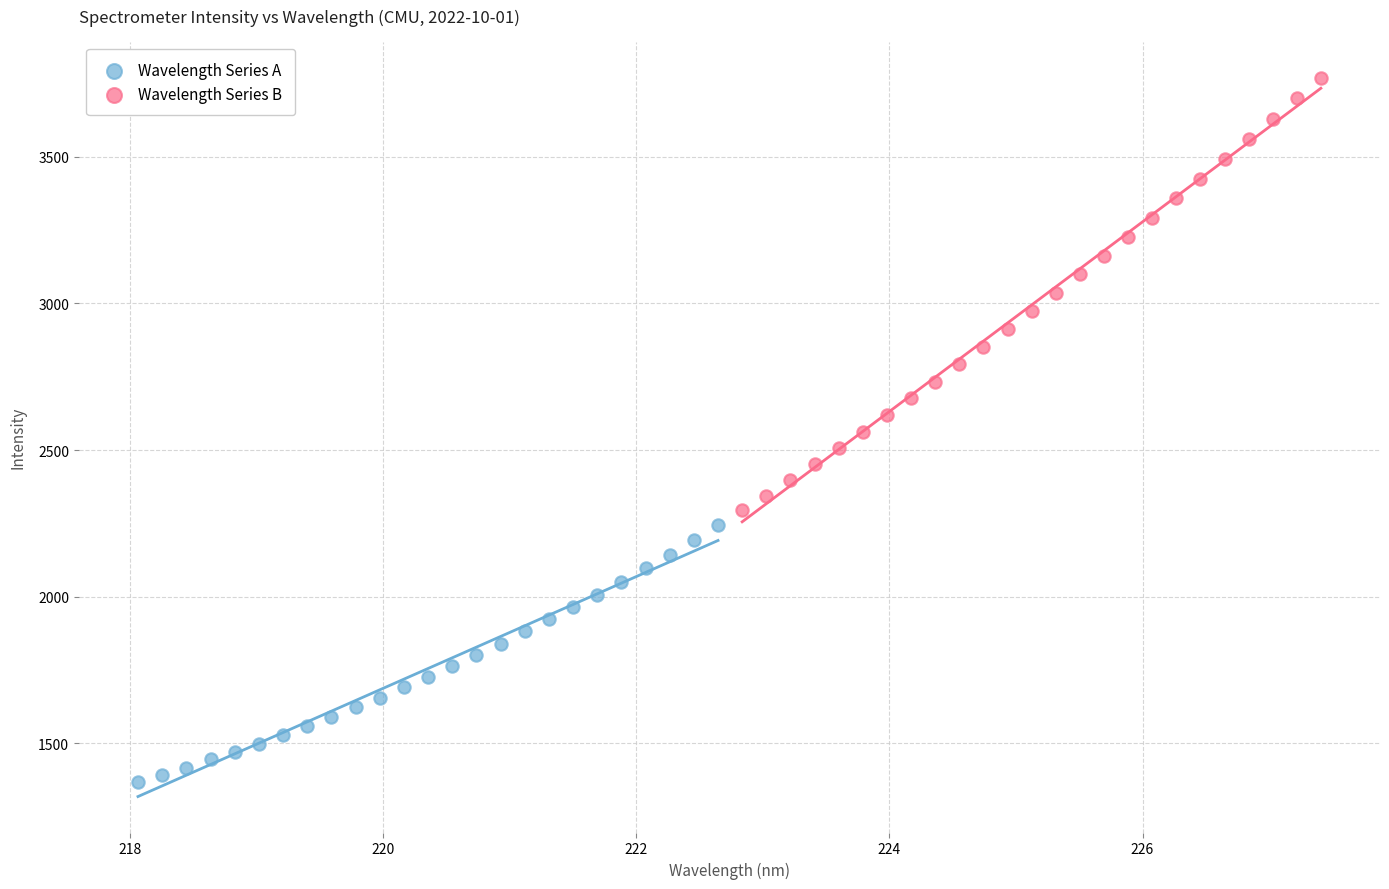

Which series contains the lowest Y value?

Wavelength Series A